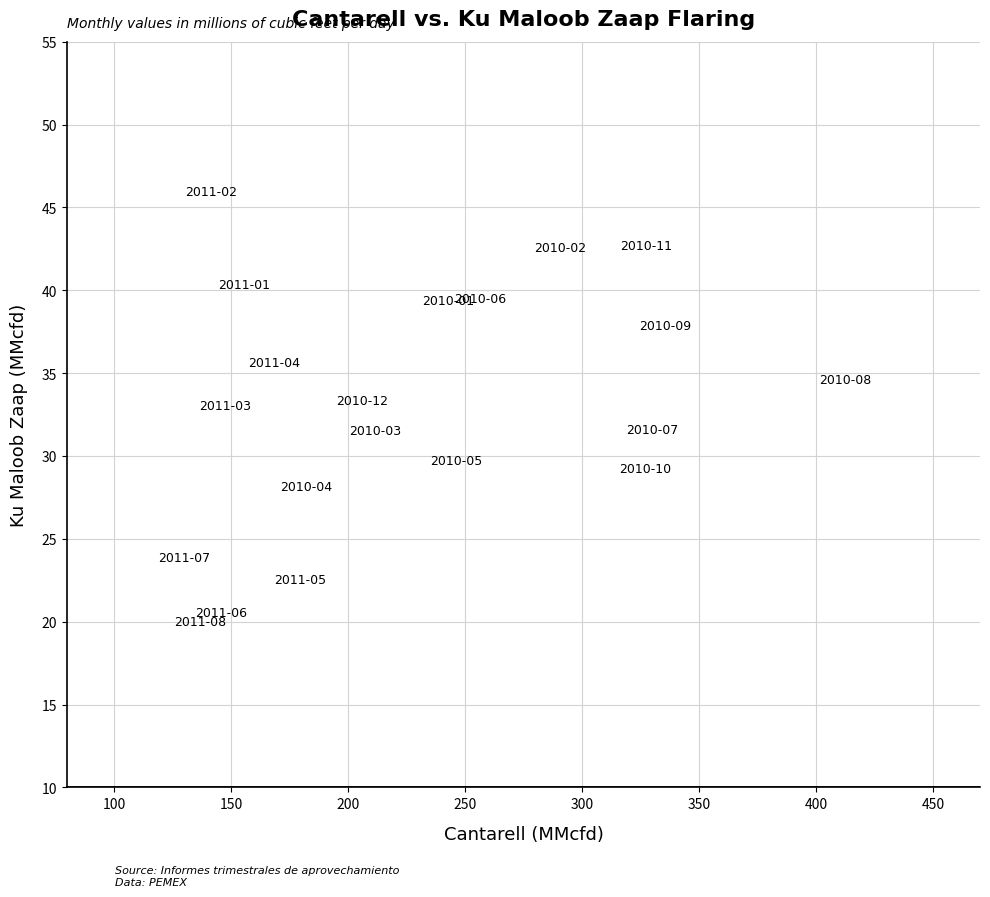

What is the range of X values (max minus min)?

282.5